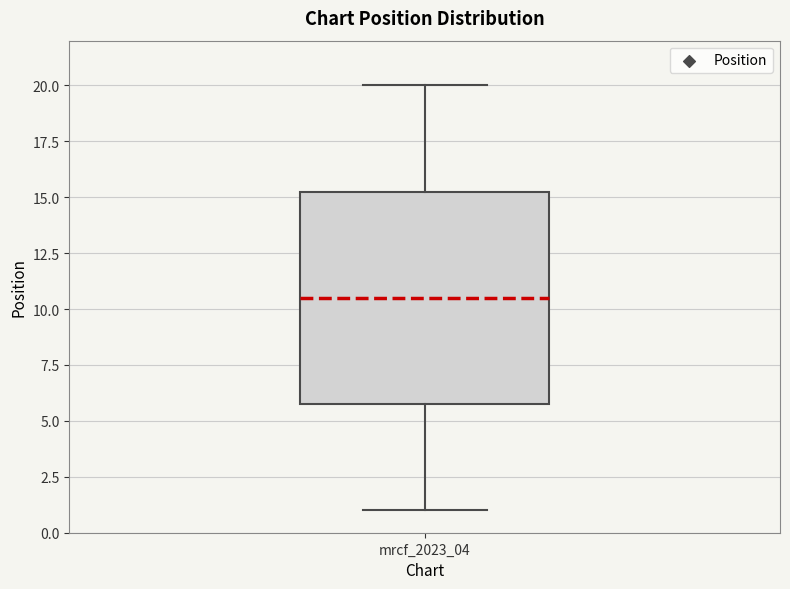

Where does the lower whisker of the box for mrcf_2023_04 end on the y-axis? The values are not printed on the chart, so give them approximately, as read against the axis.

1.0